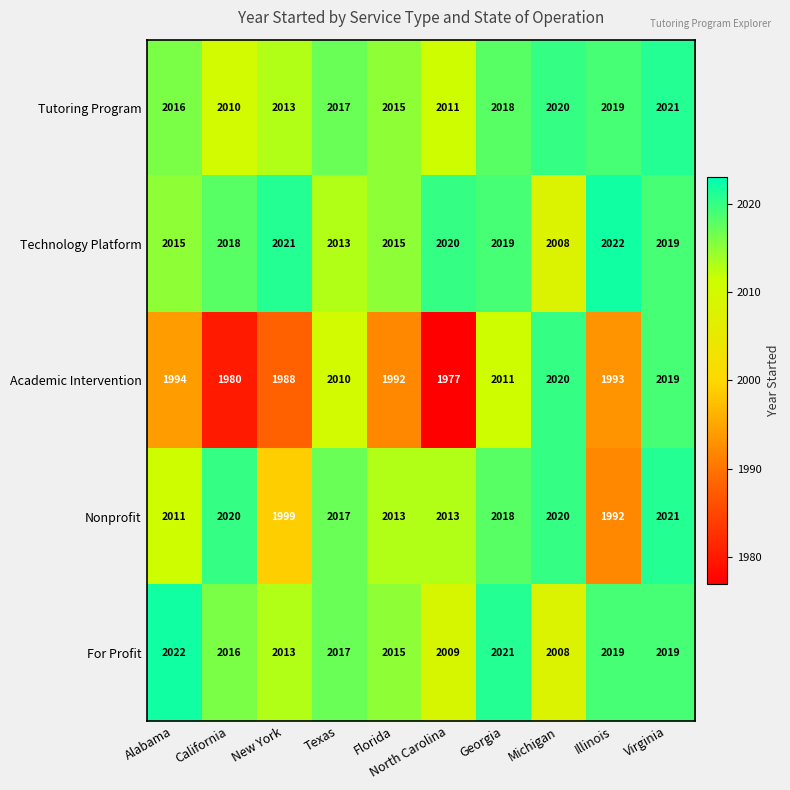

How many data points does each series have?

10